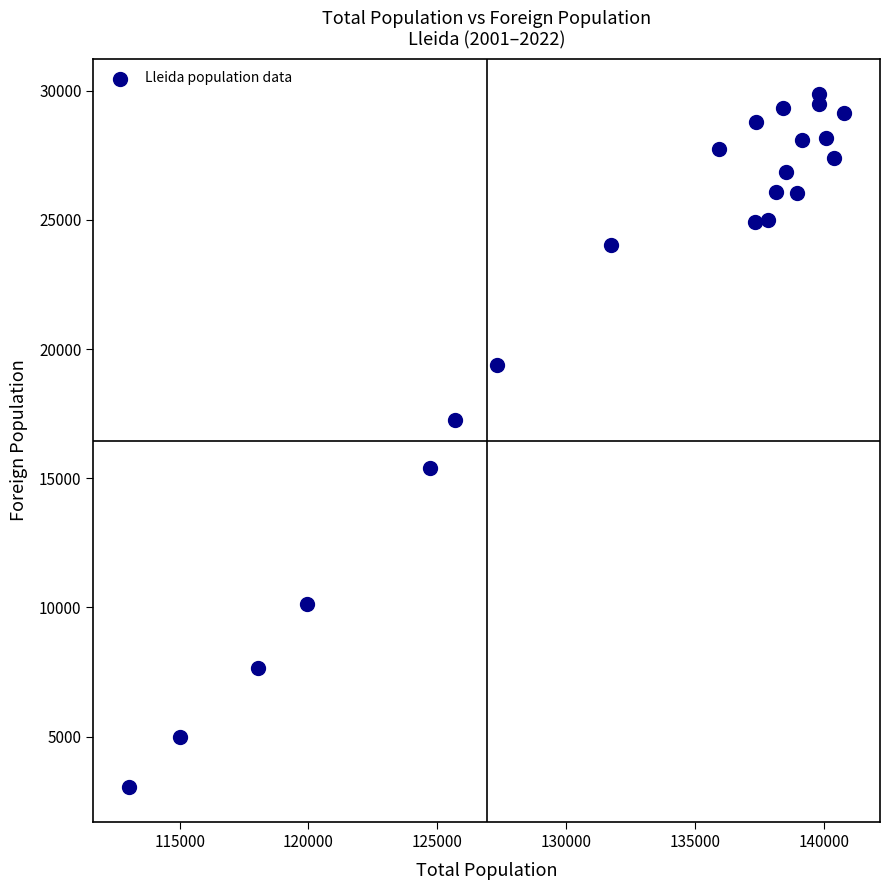

What is the range of Y values (max minus min)?

26856